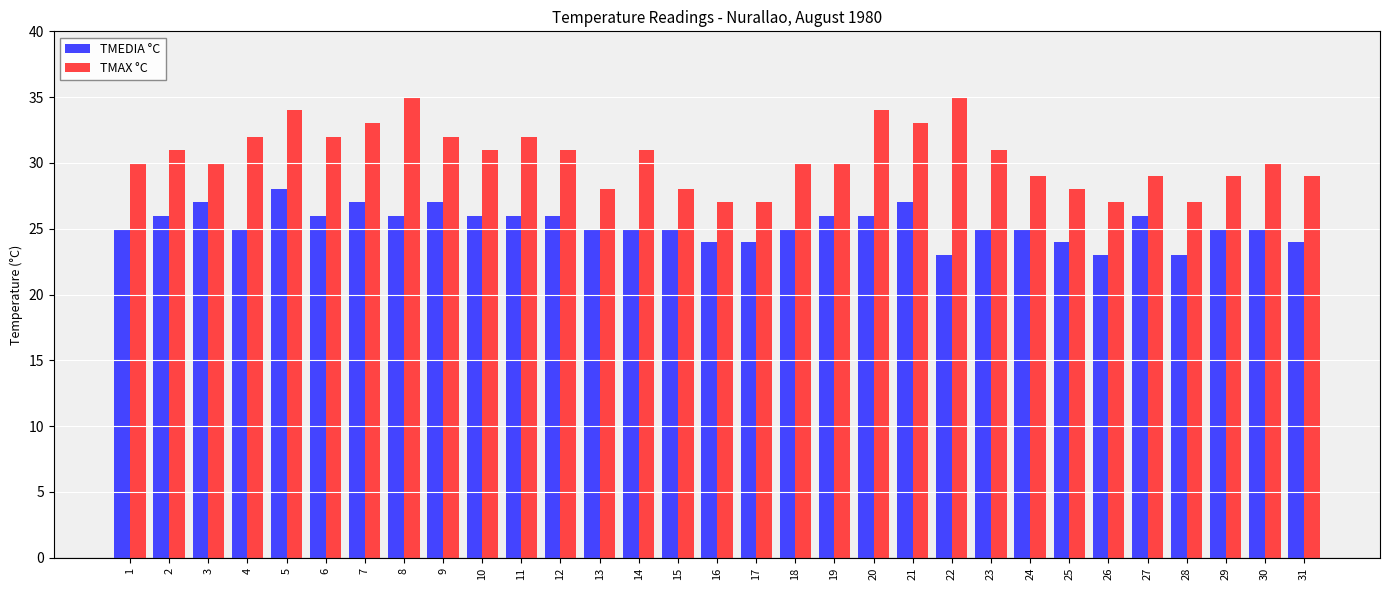

What is the highest value of the TMEDIA °C series?

28